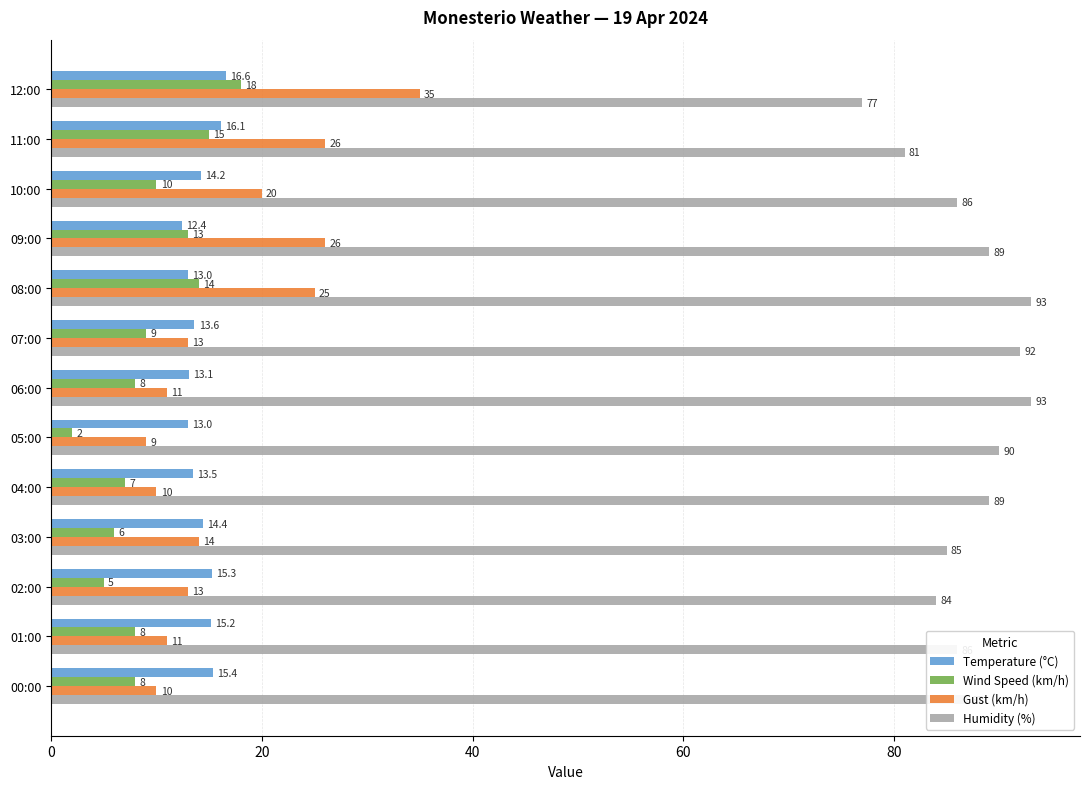

The Temperature (°C) series shows 18.1 at 06:00. True or false?

False